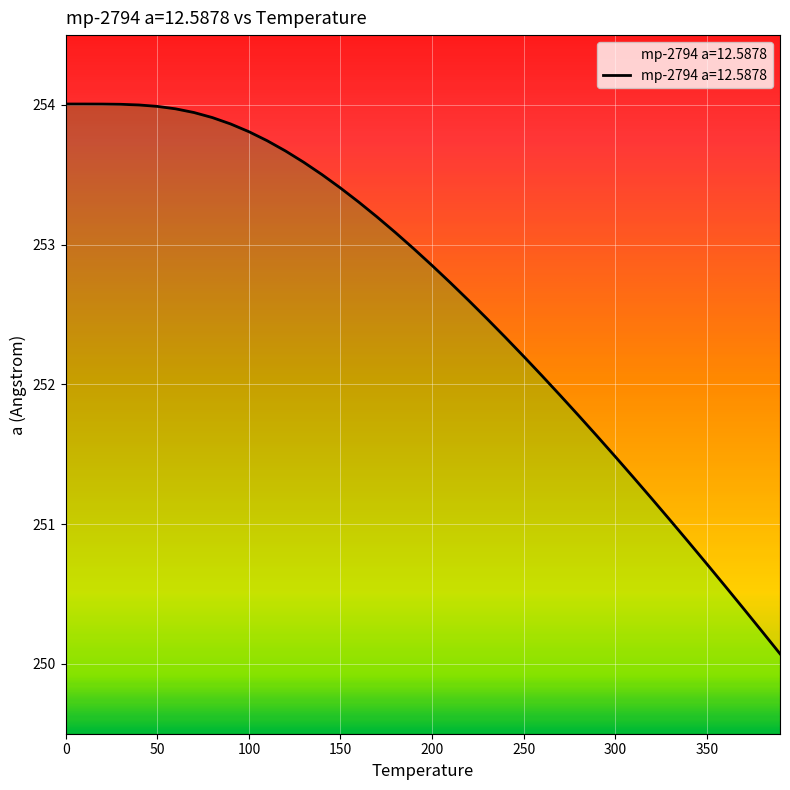

What is the sum of the values at 70.0 and 180.0?

507.0